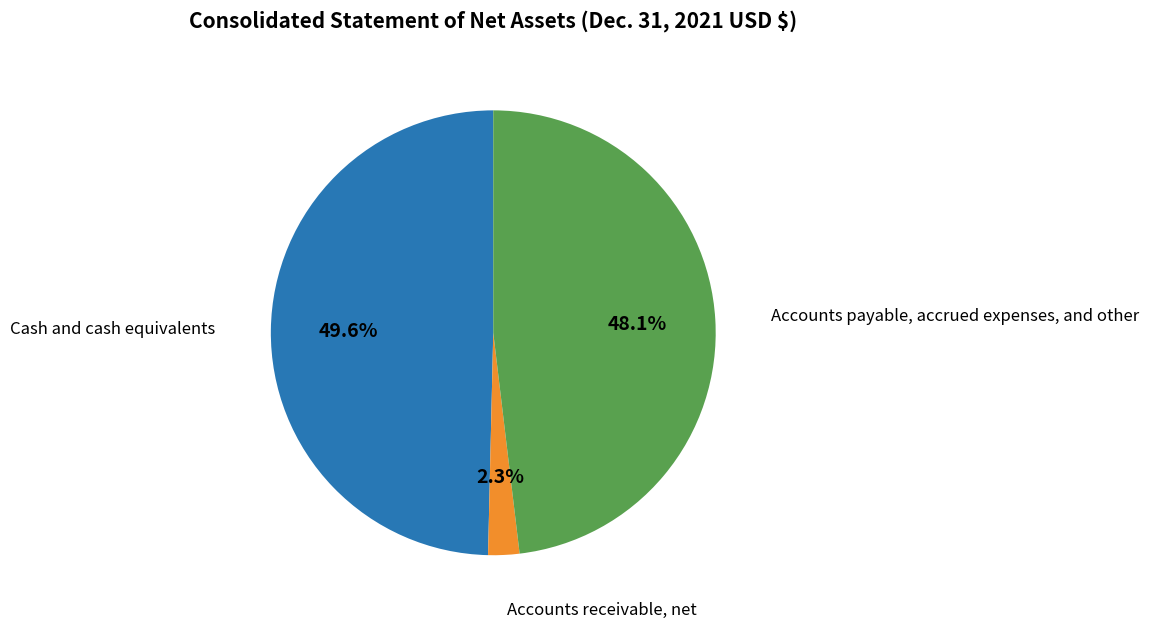

Does any single category account for the majority?

No